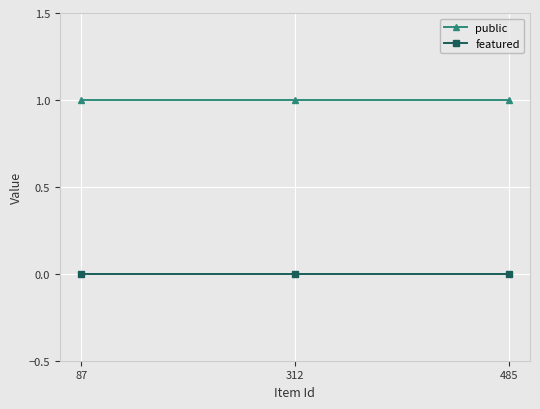

What is the spread (max minus min) of values at 87?

1